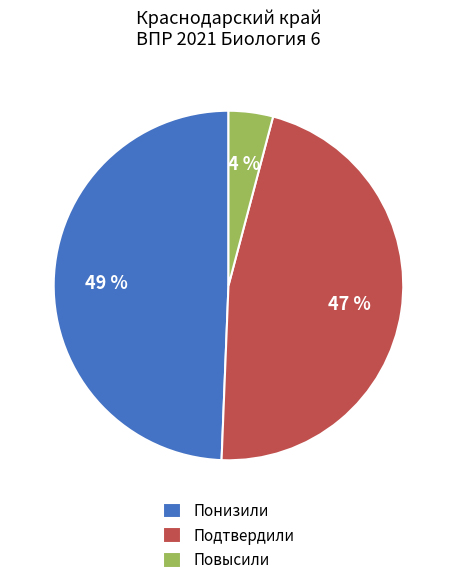

To the nearest percent, what portion does Повысили represent?

4%